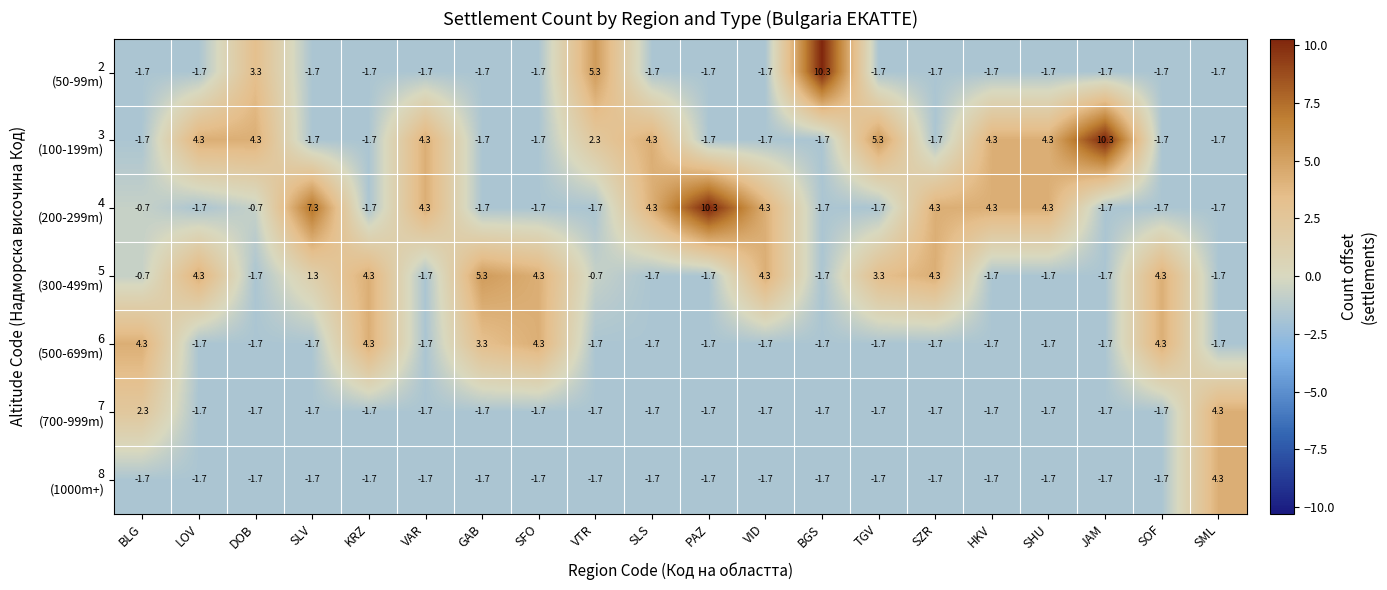

What is the difference between the highest and lowest values at HKV?

6.0